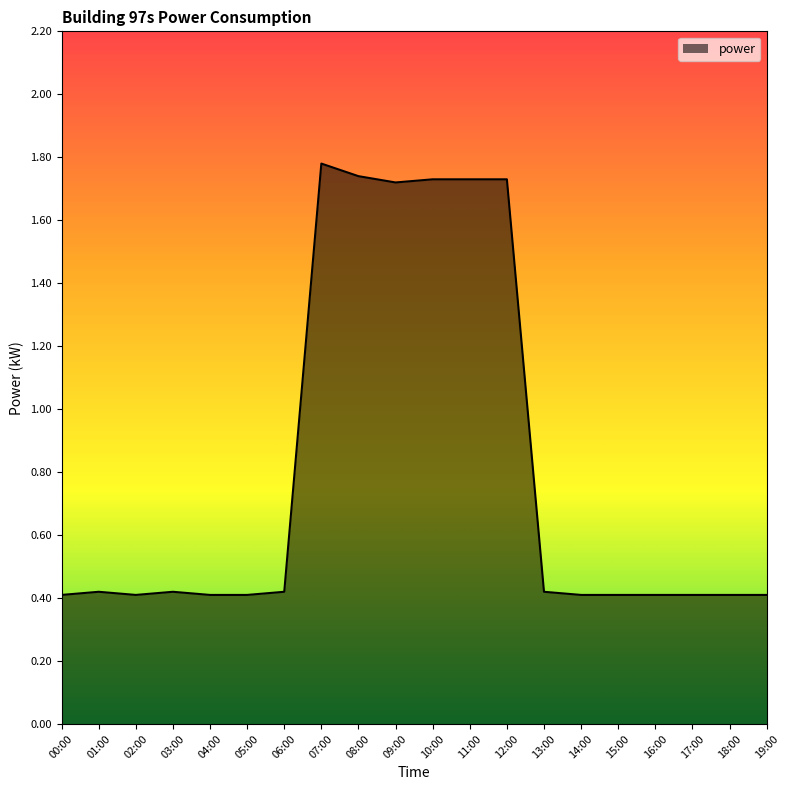

How many lines are shown in the chart?

1